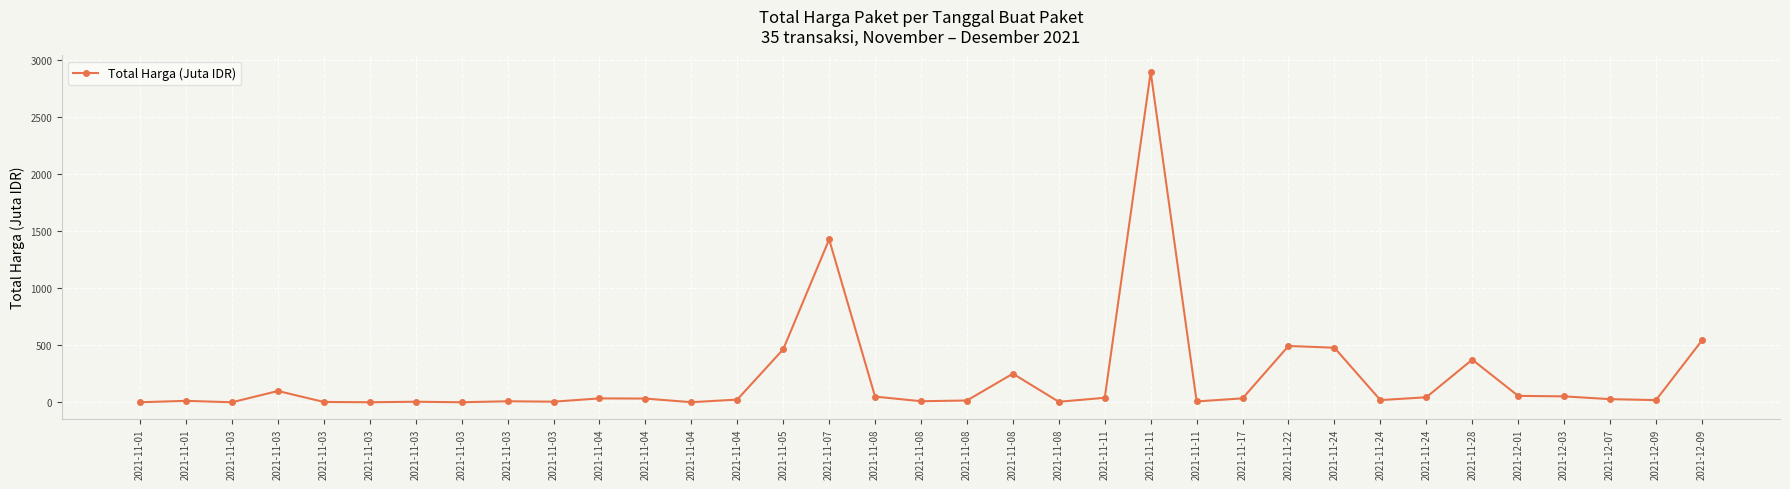

True or false: the data shows 7.8 at 2021-11-08.

False